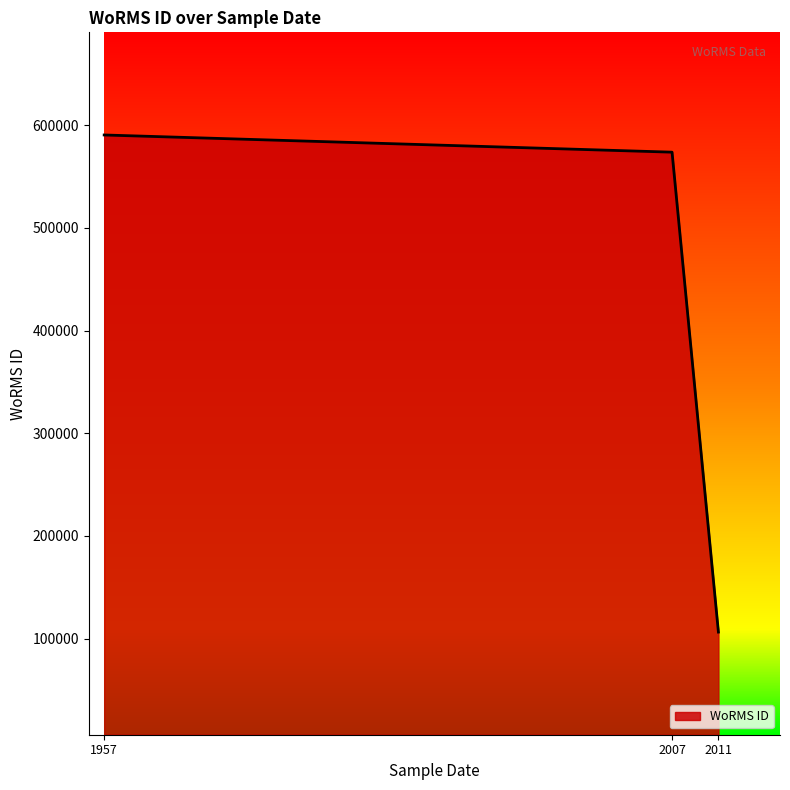

List the labels in order of value, smallest first.

2011, 2007, 1957